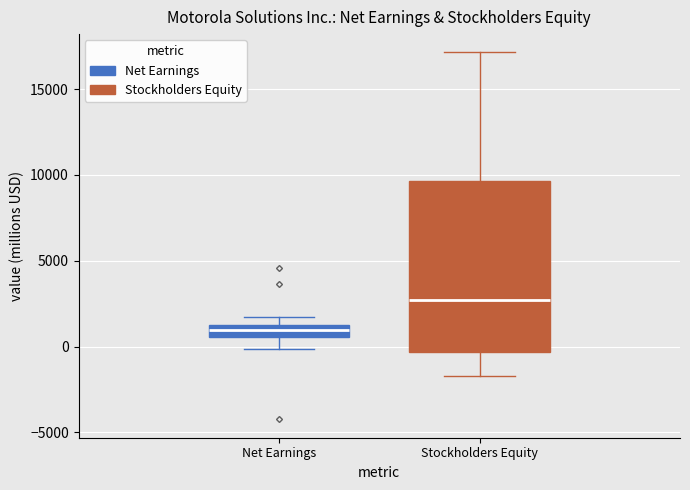

Where does the median line of the box for Stockholders Equity sit on the y-axis? The values are not printed on the chart, so give them approximately, as read against the axis.

2500